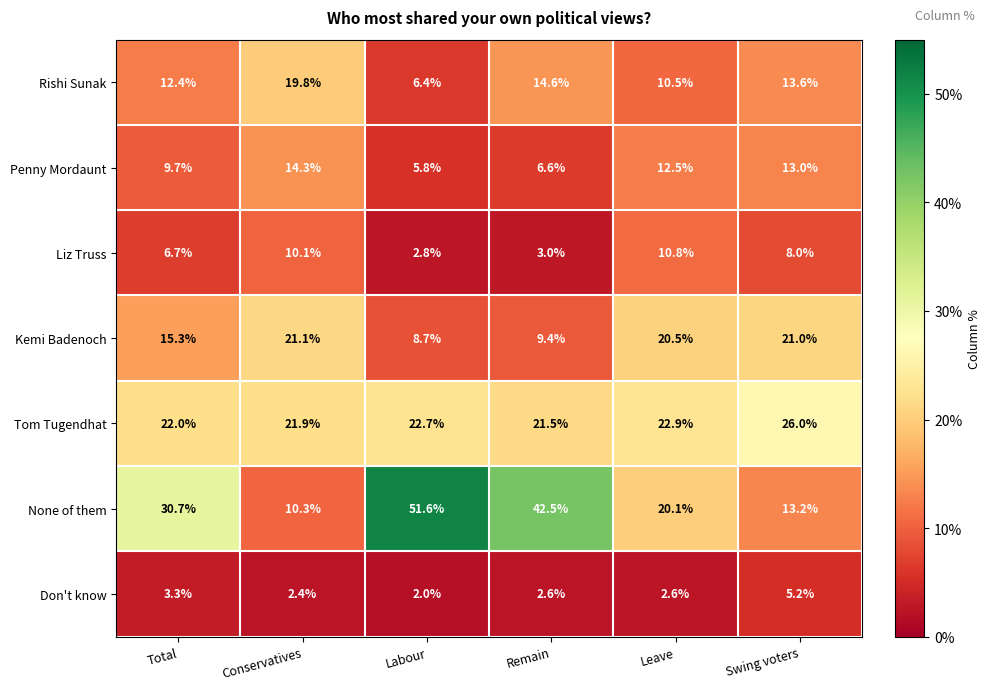

True or false: Kemi Badenoch has a value of 11.4 at Conservatives.

False